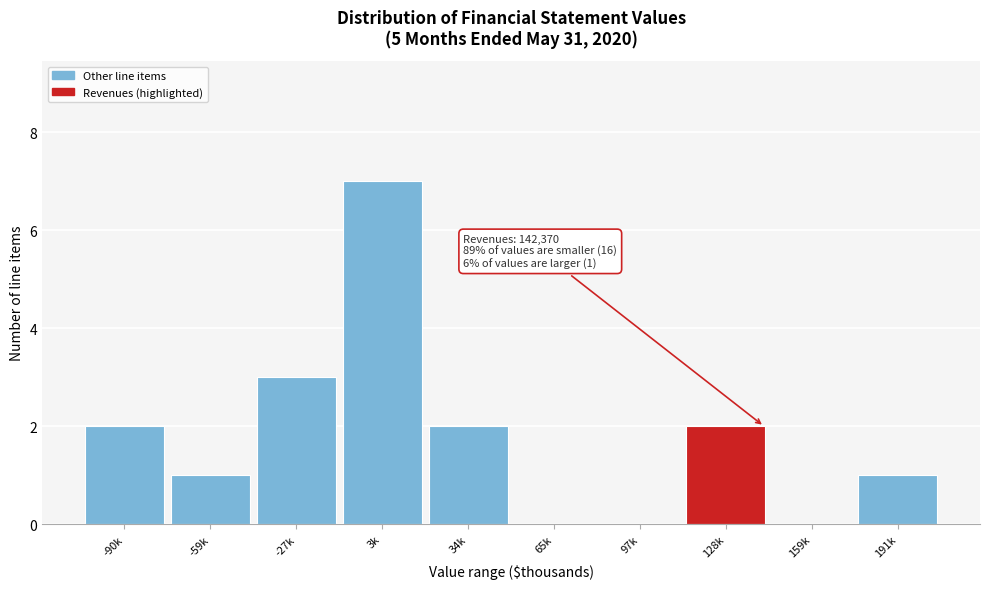

Reading right to left, what are all the values shown in this chart?

191k=1	159k=0	128k=2	97k=0	65k=0	34k=2	3k=7	-27k=3	-59k=1	-90k=2